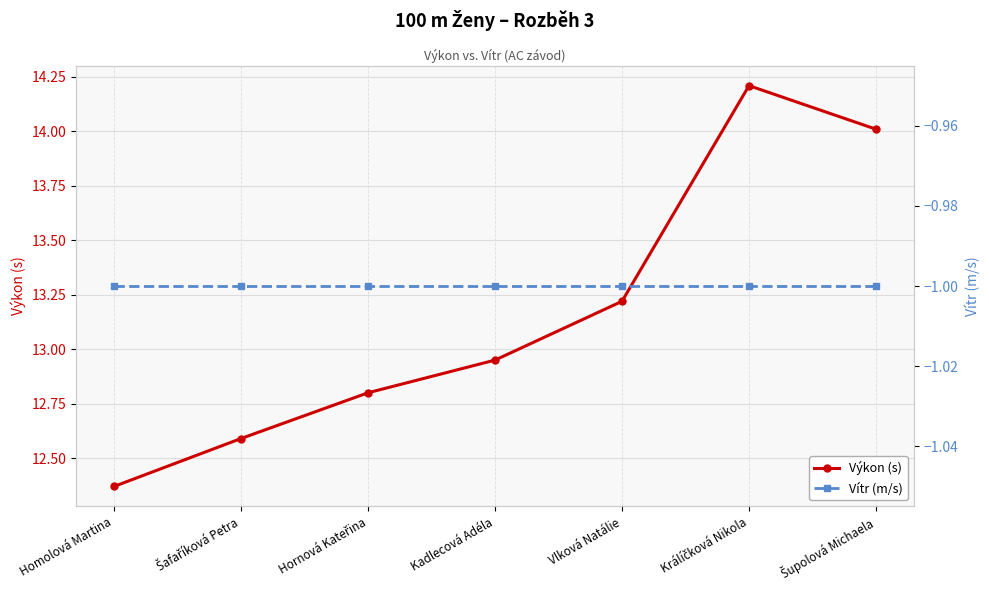

Which has a higher value, Šupolová Michaela or Hornová Kateřina?

Šupolová Michaela